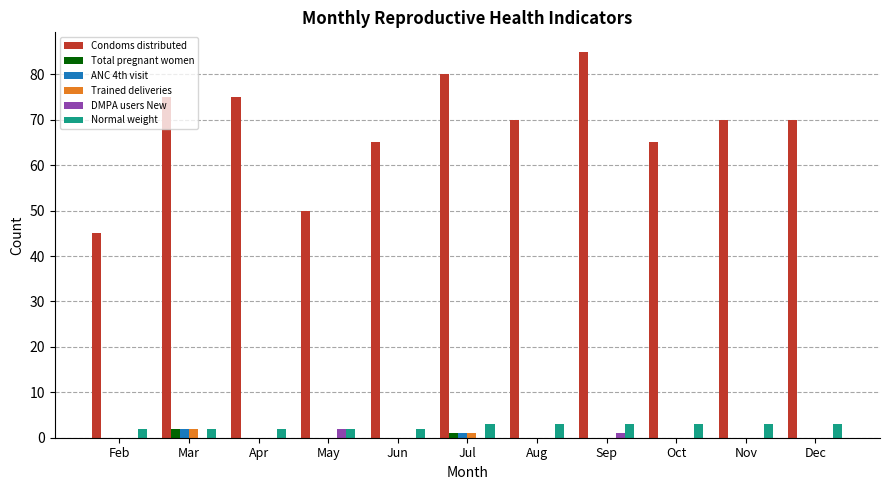

Which category has the highest value in the ANC 4th visit series?

Mar